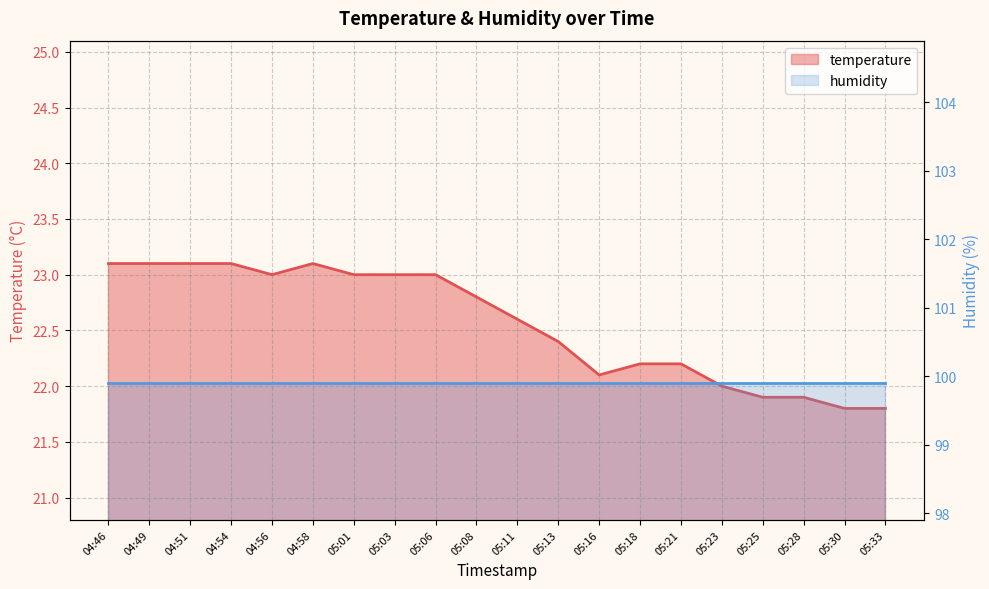

Does the chart have visible grid lines?

Yes